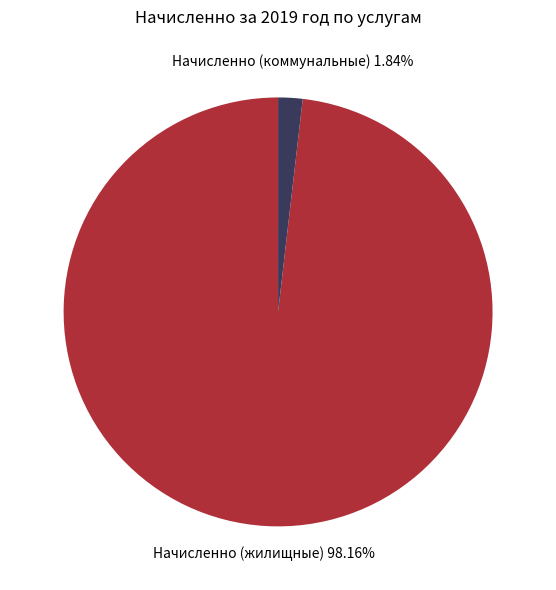

Is there a majority slice in this chart?

Yes